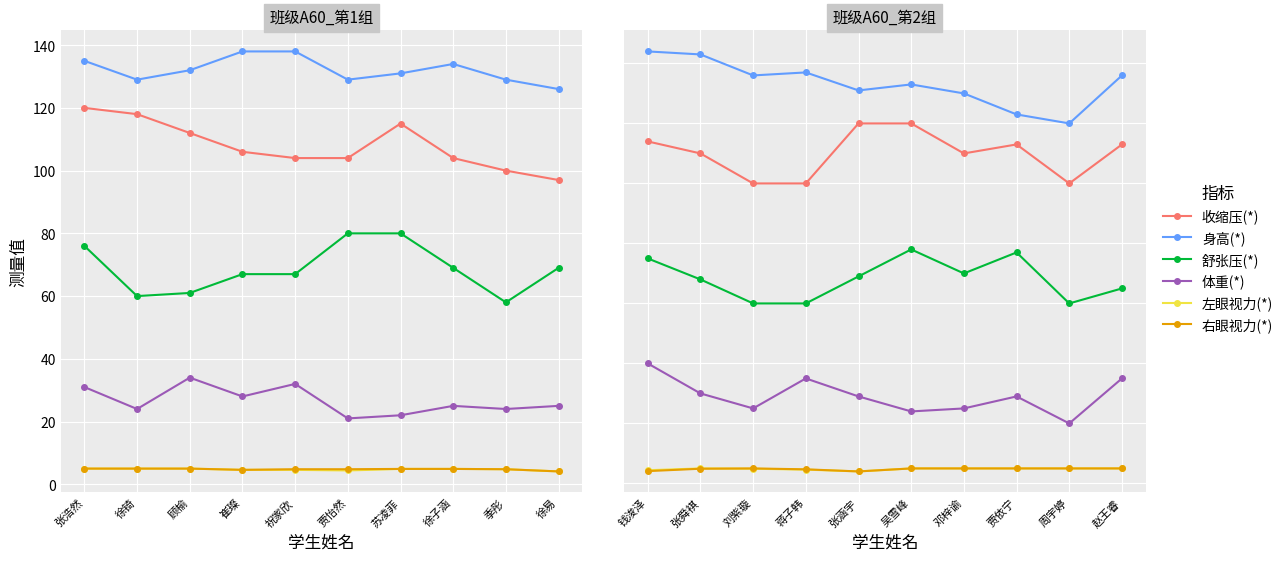

List the series in order of their peak value, lowest first.

左眼视力(*), 右眼视力(*), 体重(*), 舒张压(*), 收缩压(*), 身高(*)